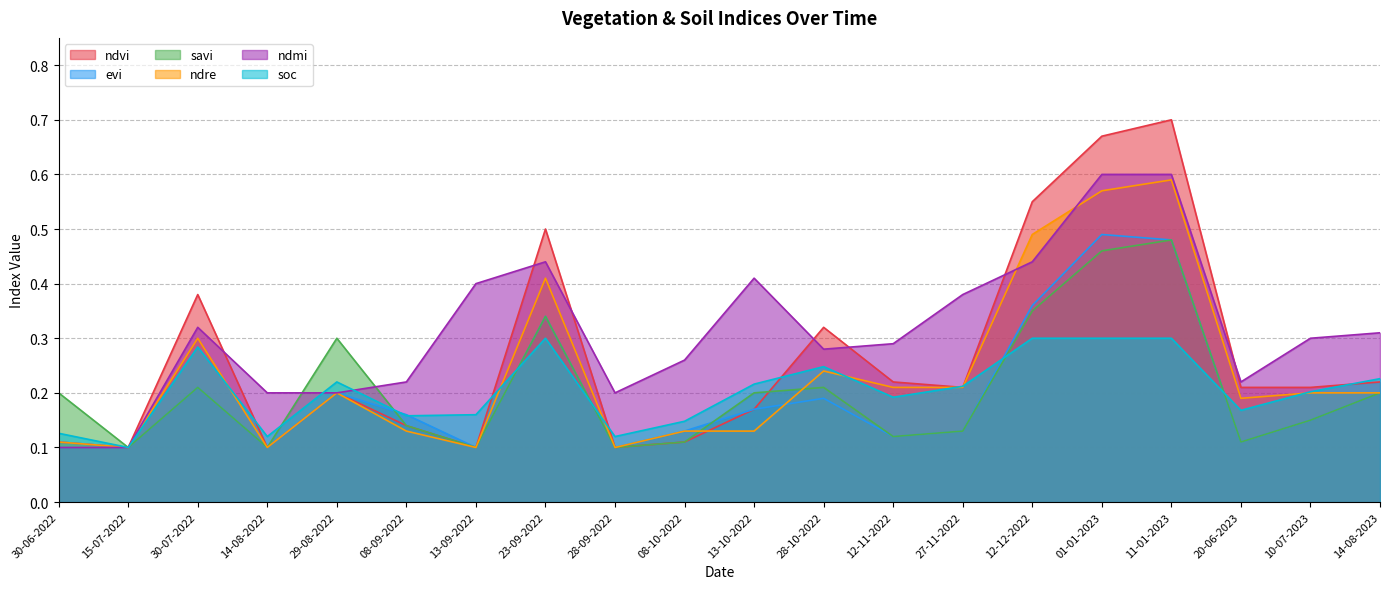

What is the value of the ndvi point at the 1st from the left?

0.1